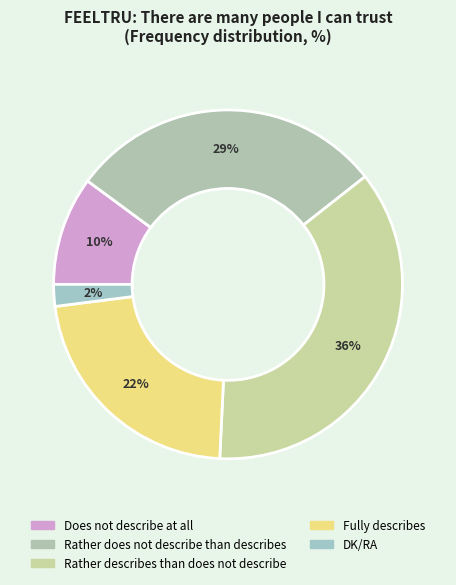

To the nearest percent, what is the difference between the largest and smallest slice percentages?

34%